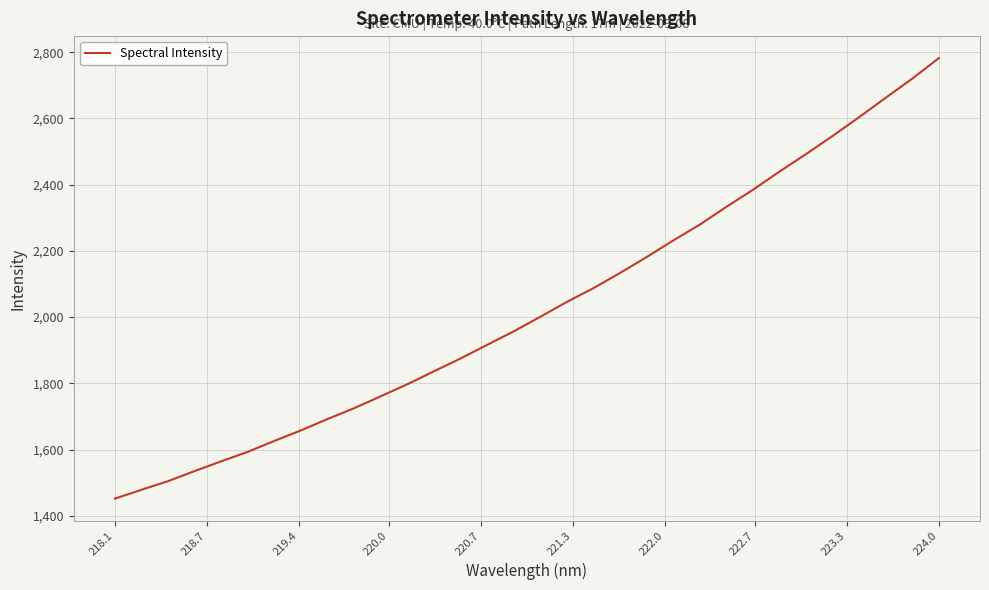

What is the minimum value shown in the chart?

1451.8